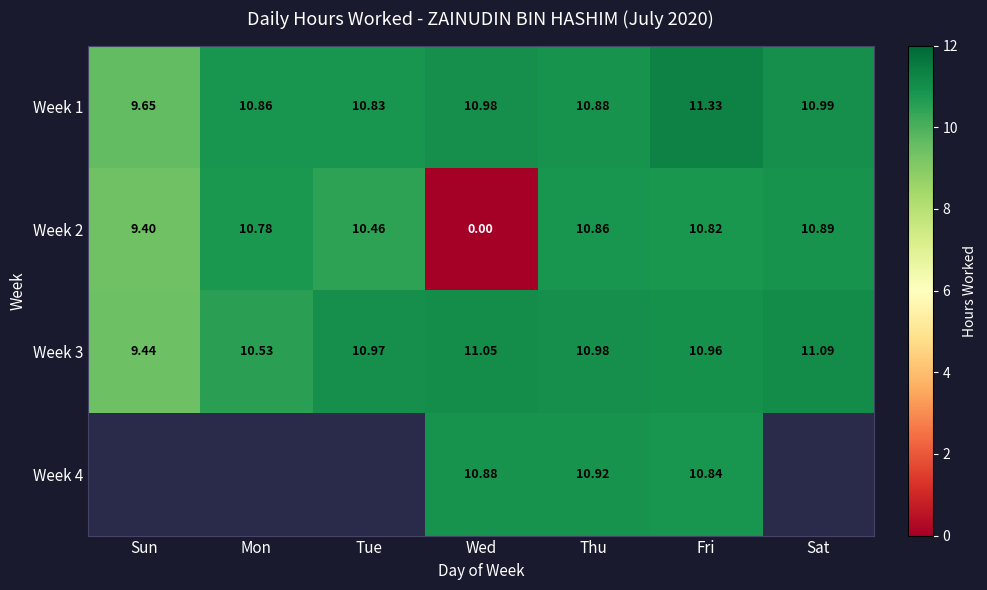

Where does the Week 1 series first go above 10?

Mon